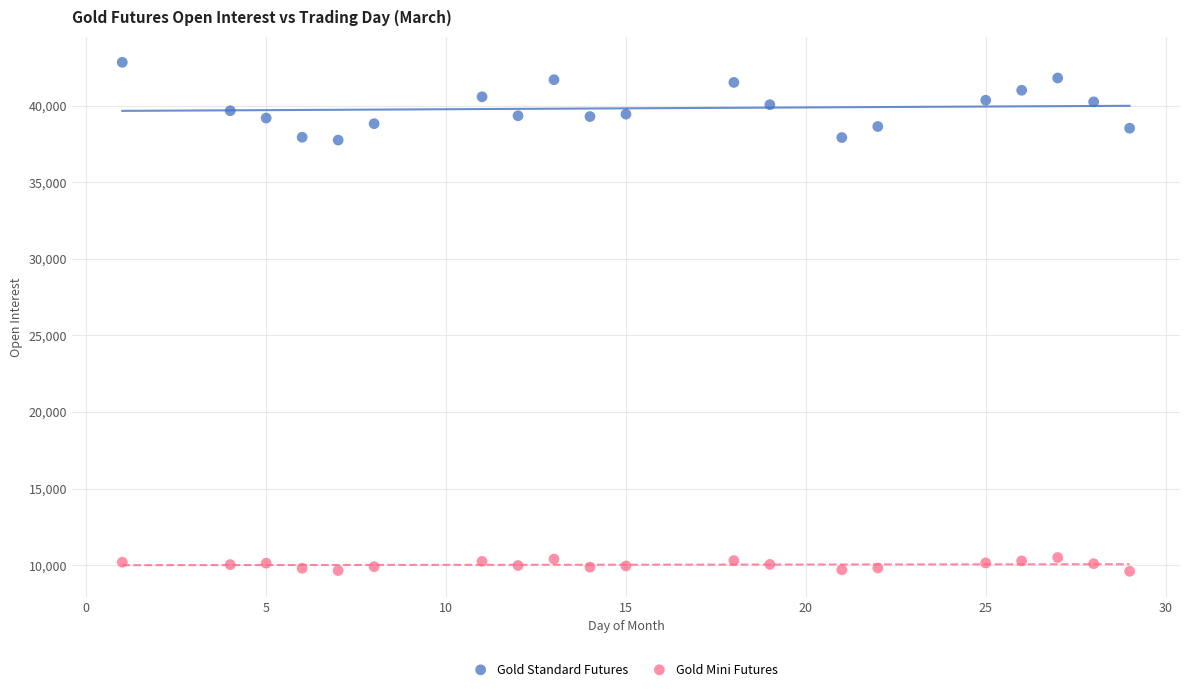

Which series reaches the minimum Y coordinate?

Gold Mini Futures